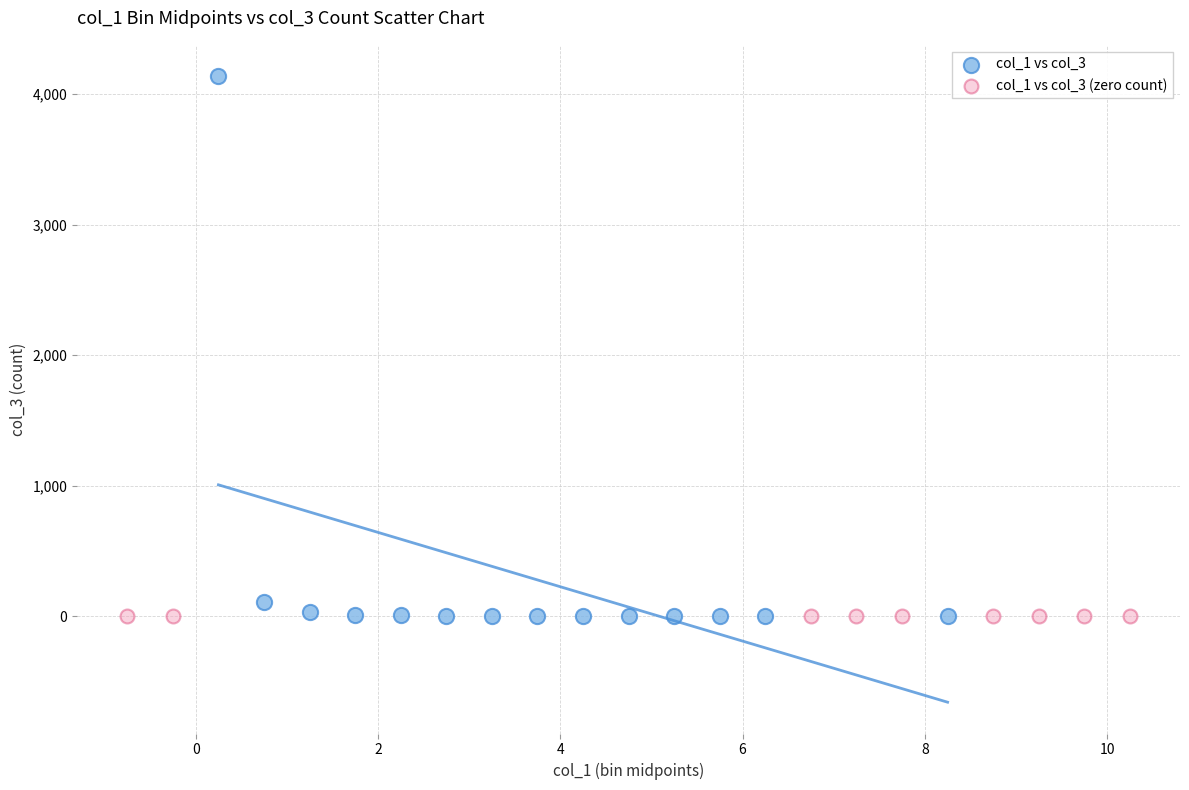

Which series reaches the maximum Y coordinate?

col_1 vs col_3